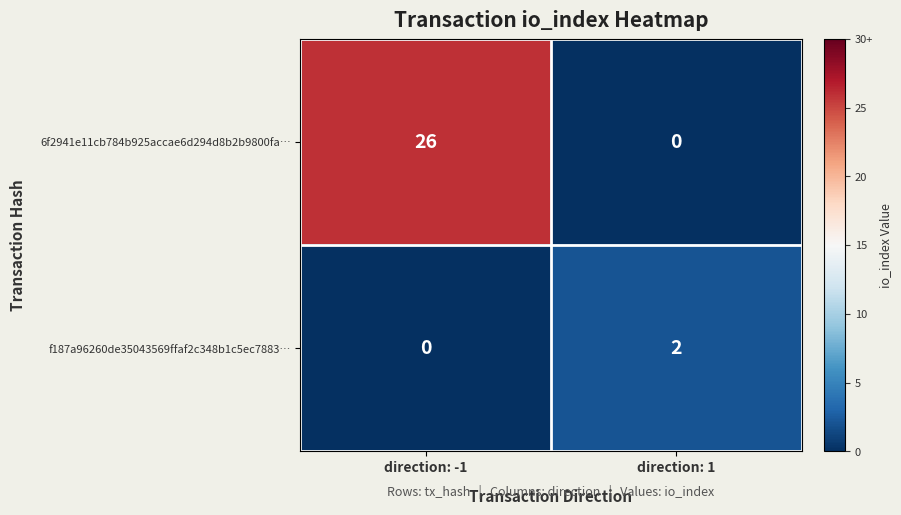

At which category is the sum across all series the highest?

direction: -1